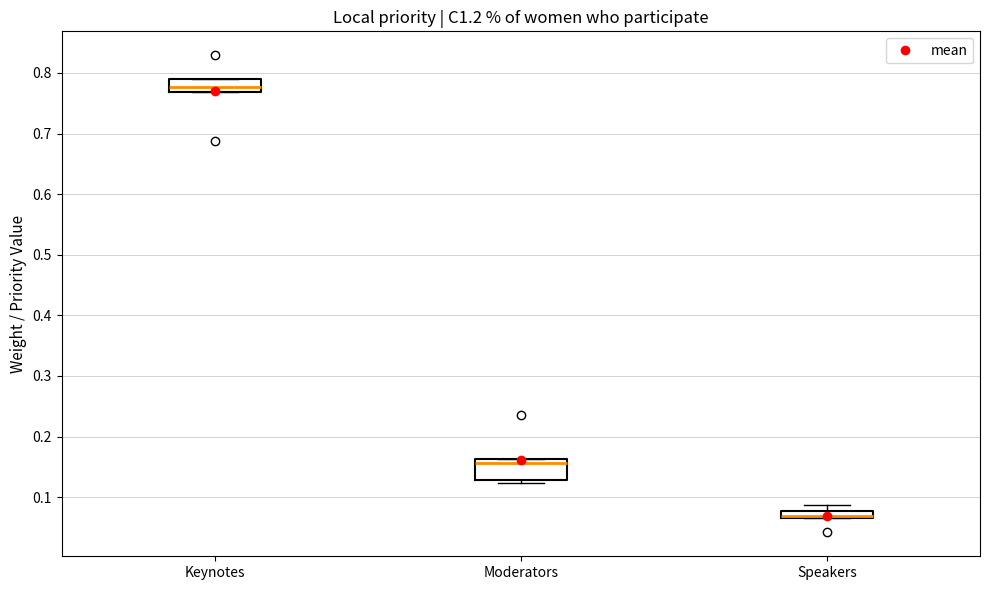

Comparing the boxes themselves (not the whiskers), which one is the tallest?

Moderators